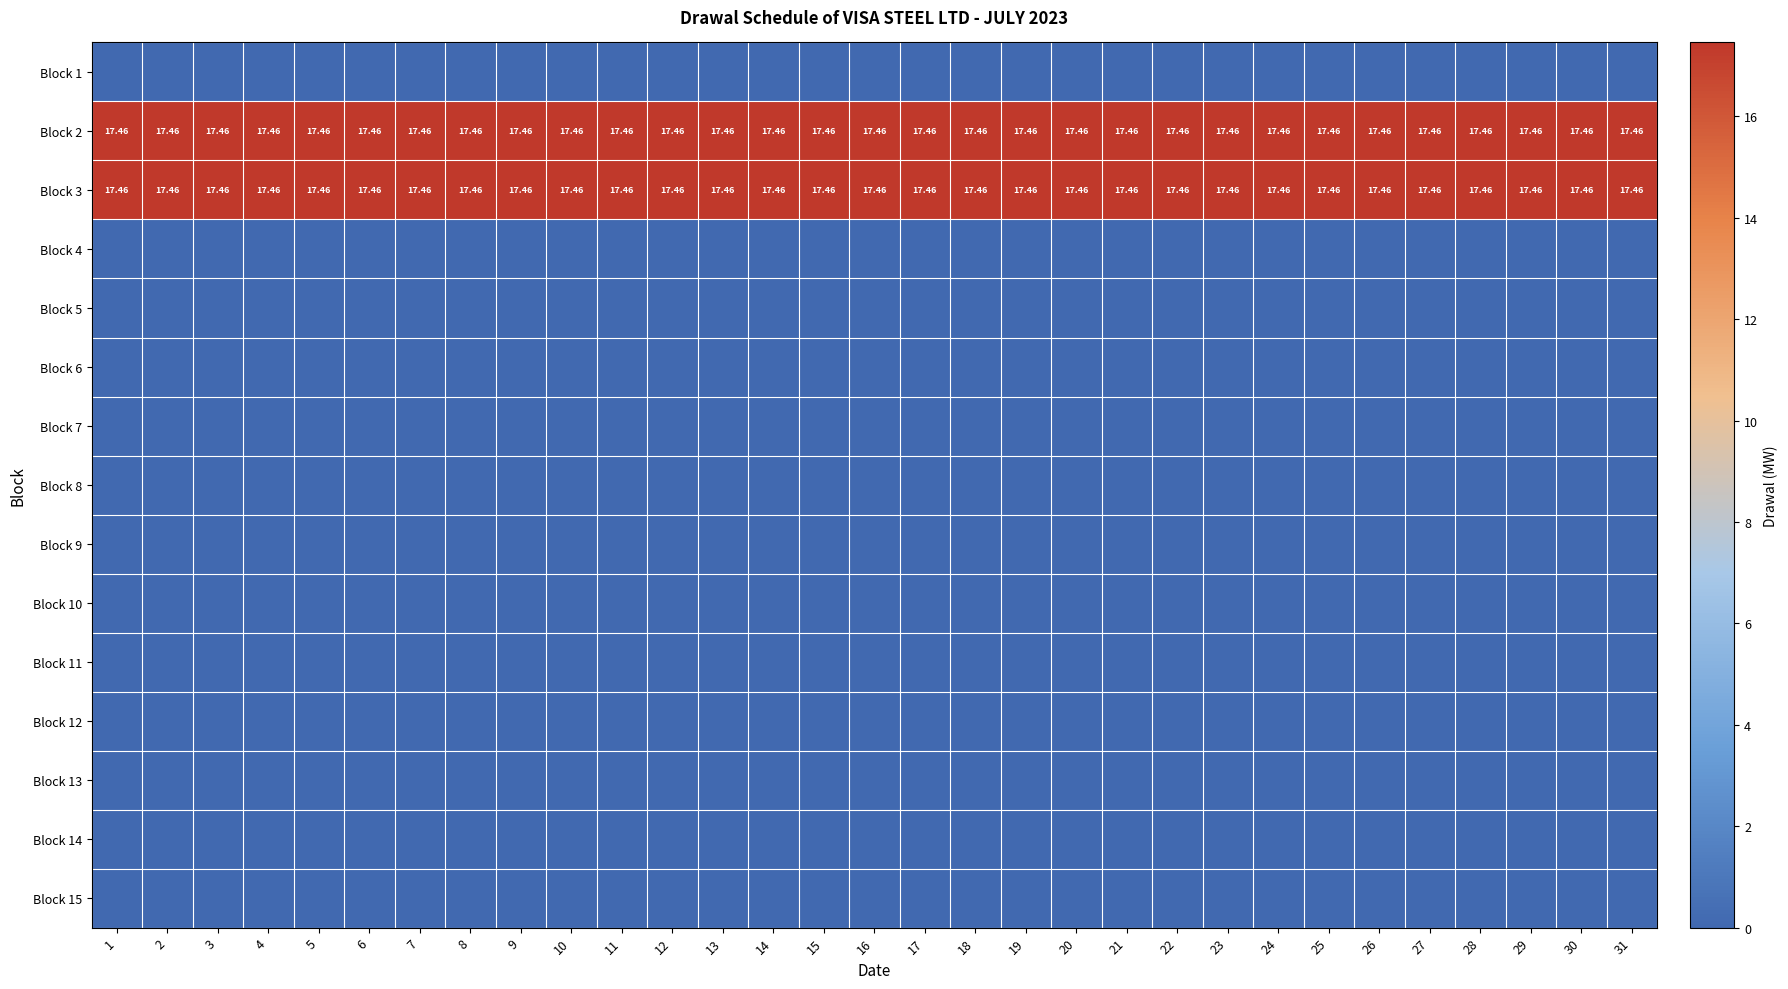

The Block 9 series shows 0.0 at 23. True or false?

True